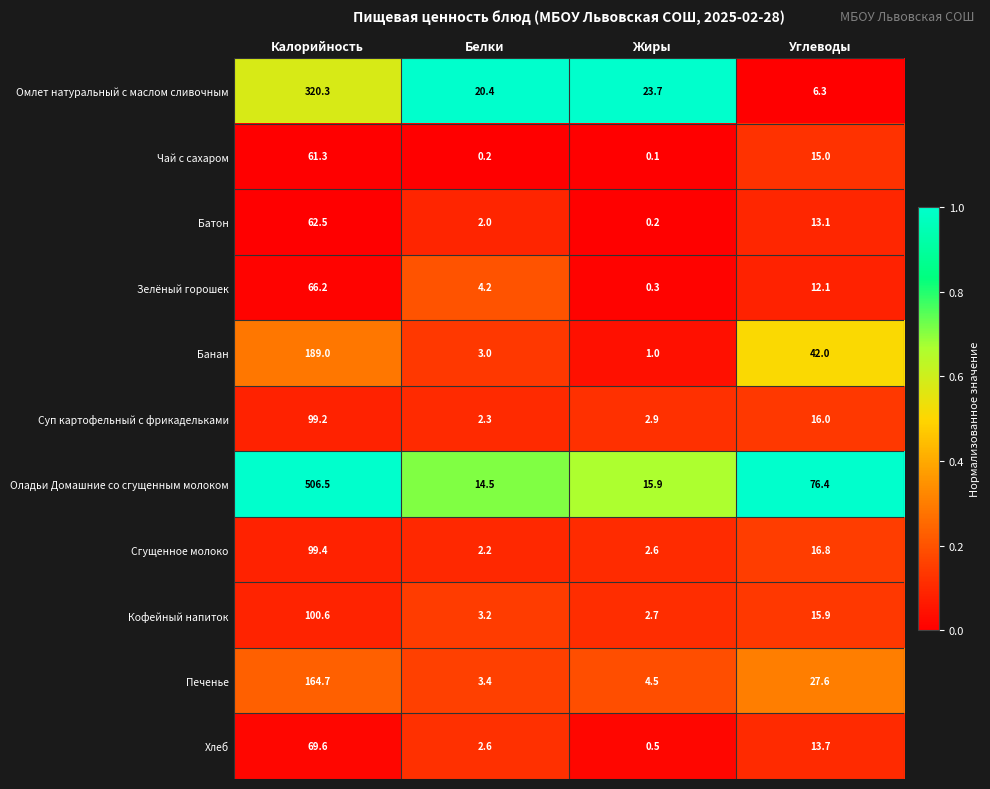

Which series has the largest total across all categories?

Оладьи Домашние со сгущенным молоком